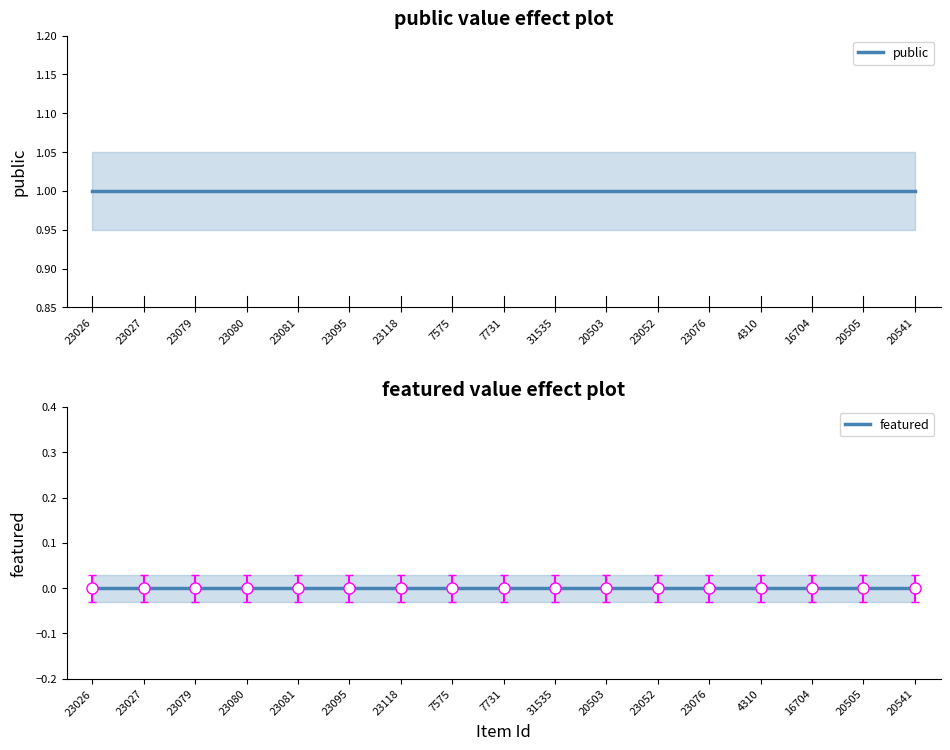

Is the value of featured at 20503 greater than the value of public at 7731?

No